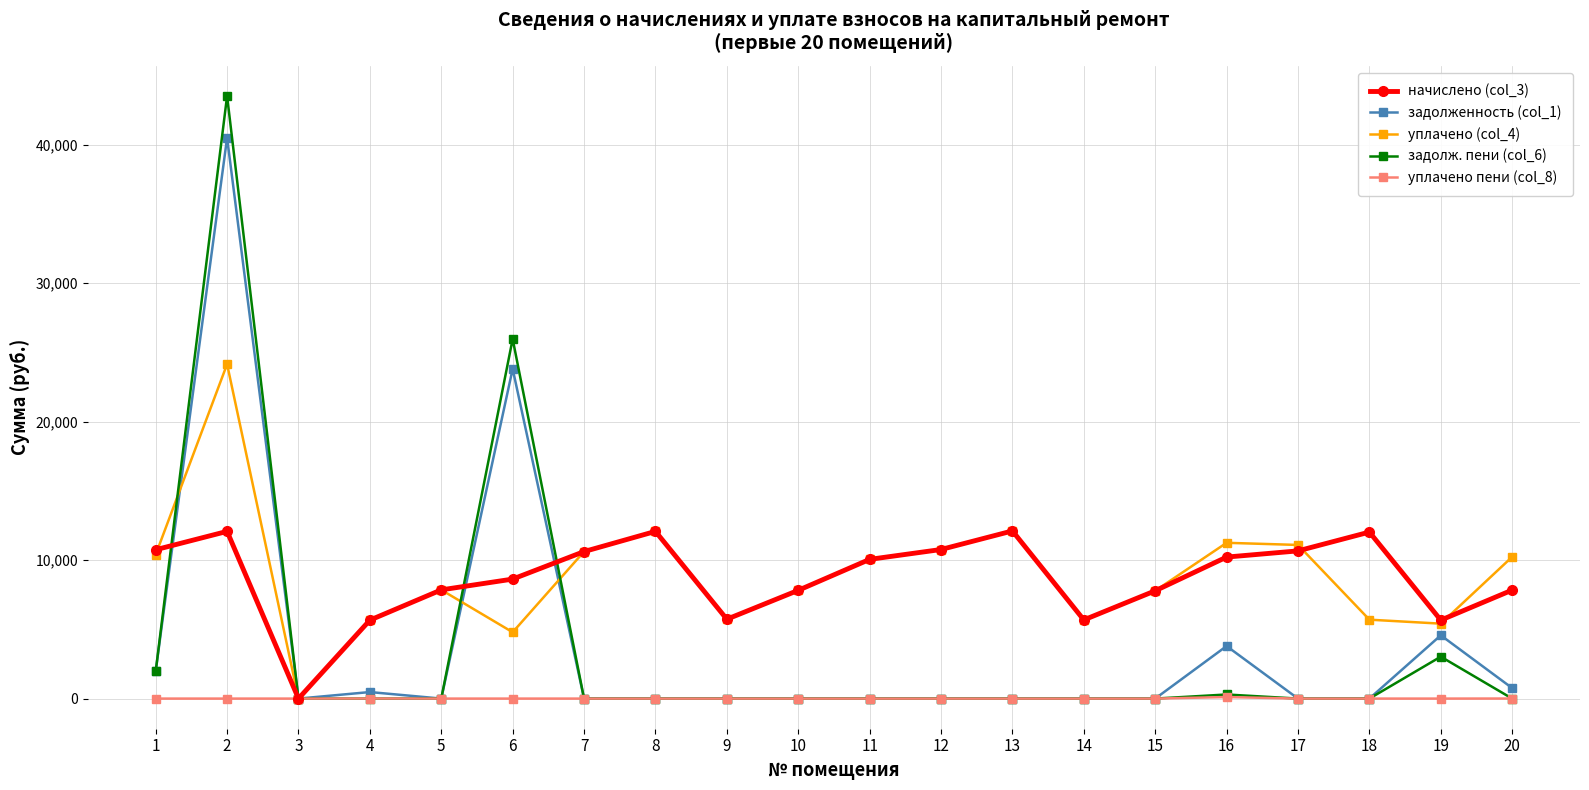

How many interior local peaks does the уплачено (col_4) series have?

5